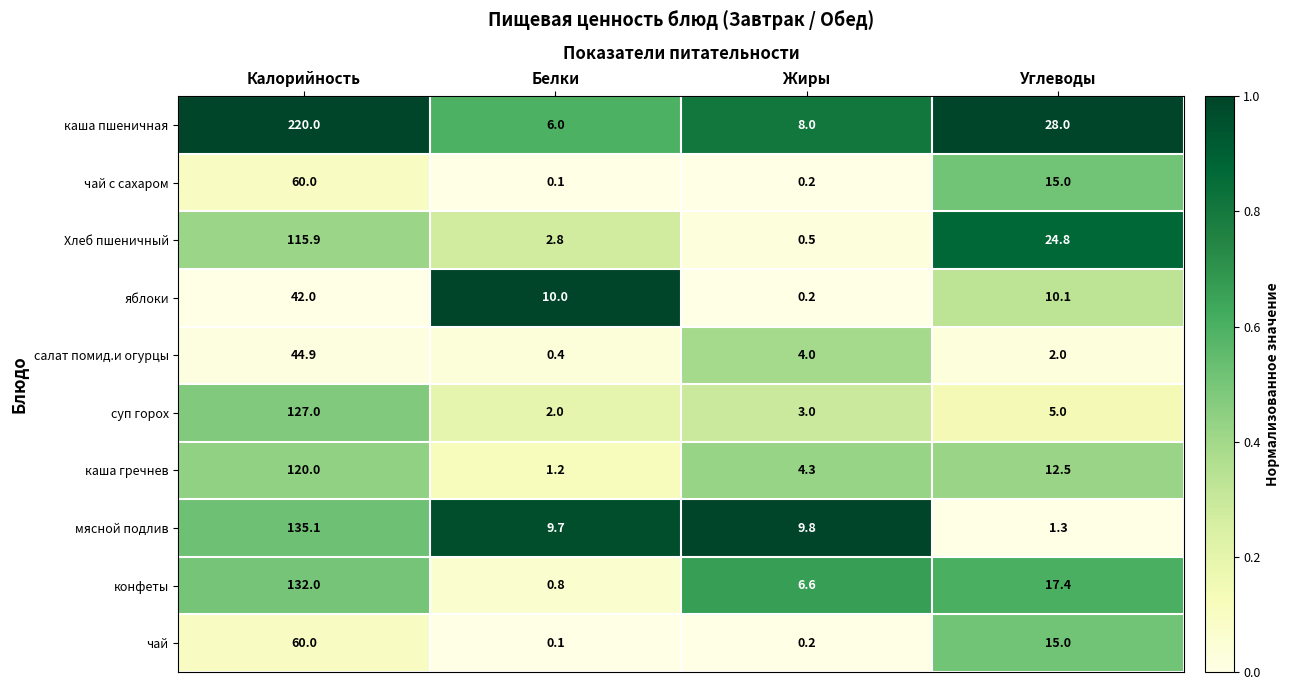

Which series has the largest total across all categories?

каша пшеничная